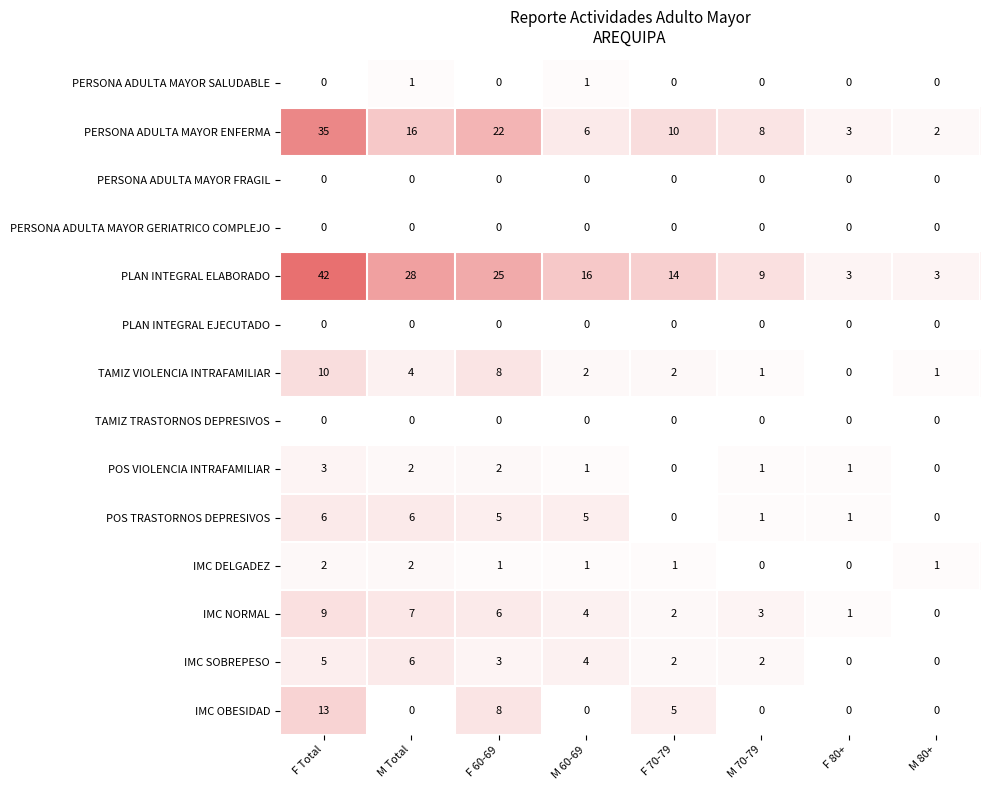

How many IMC NORMAL values are between 2 and 7?

5